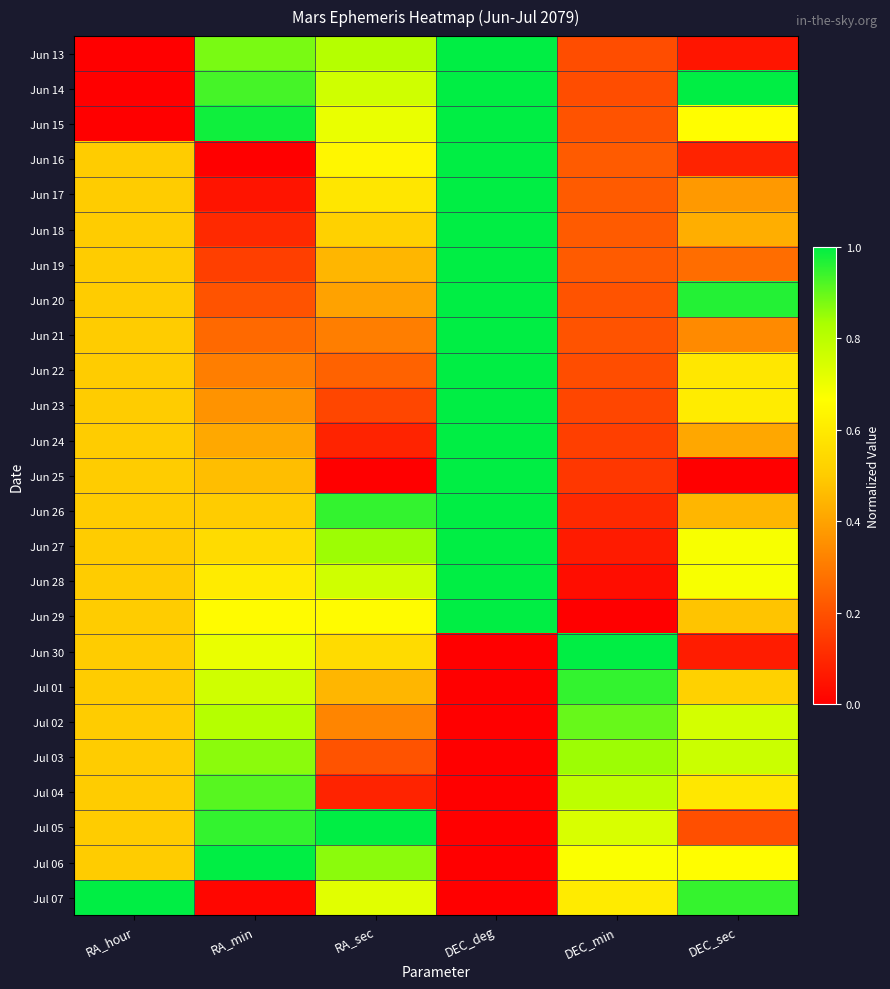

What is the total value across all series at DEC_deg?

17.0